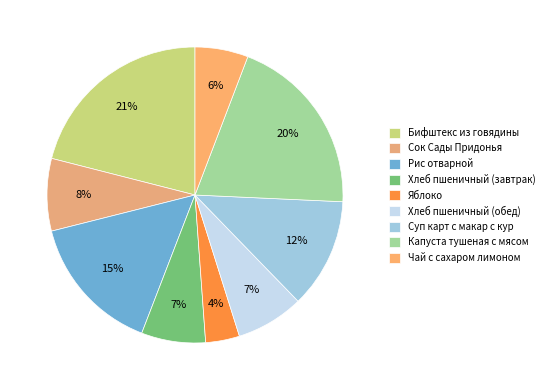

Combined, do Хлеб пшеничный (завтрак) and Хлеб пшеничный (обед) account for over 50%?

No